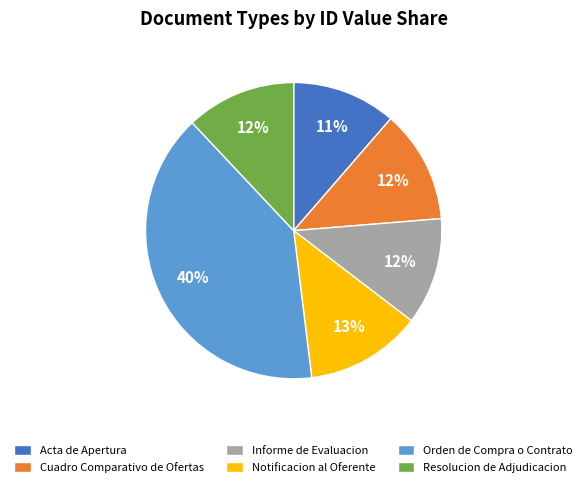

How many slices are in this pie chart?

6